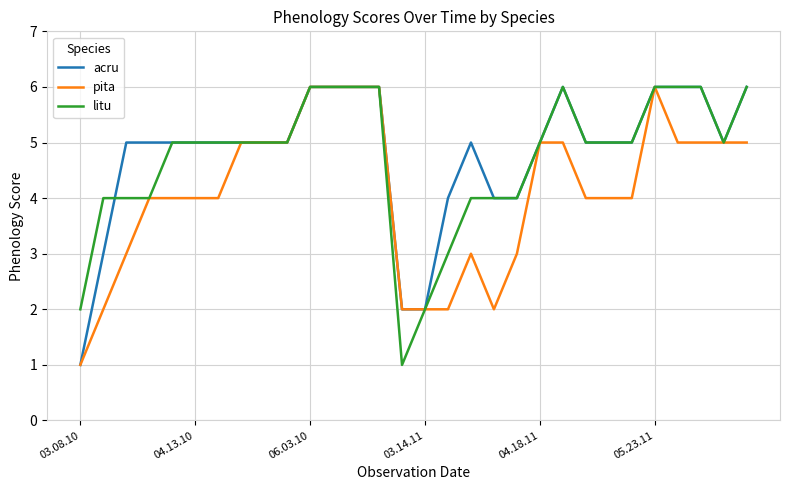

What is the greatest value displayed?

6